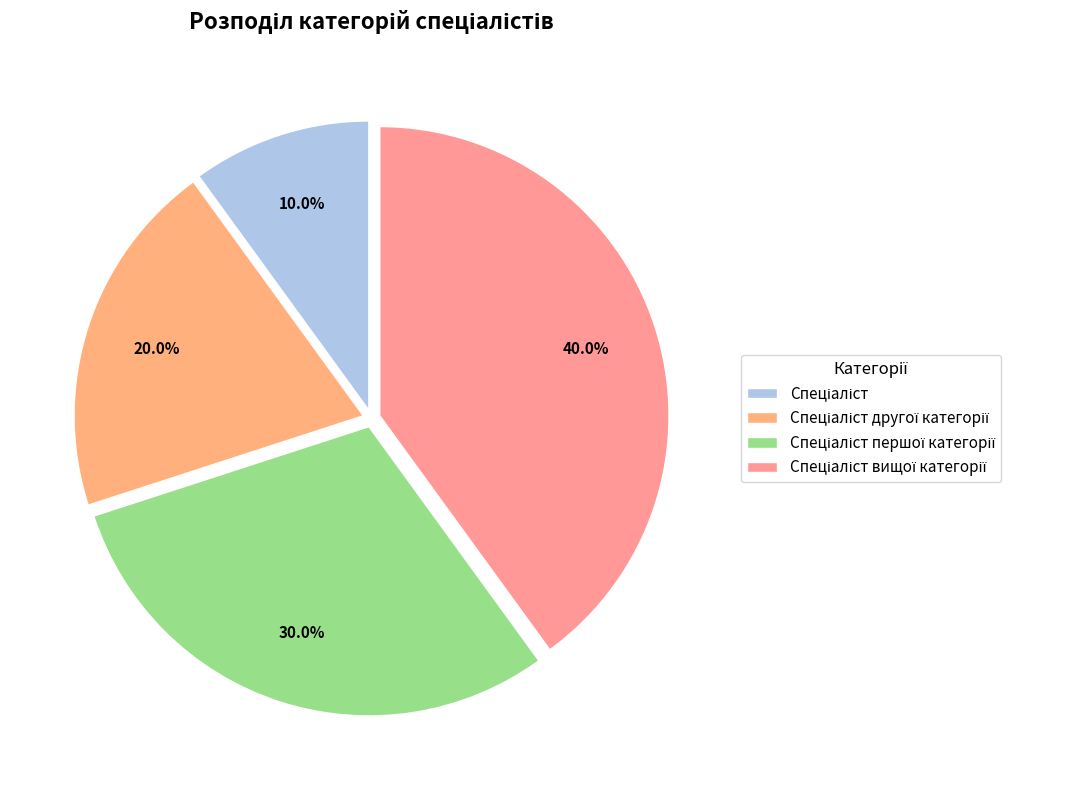

Count the number of slices in the pie.

4